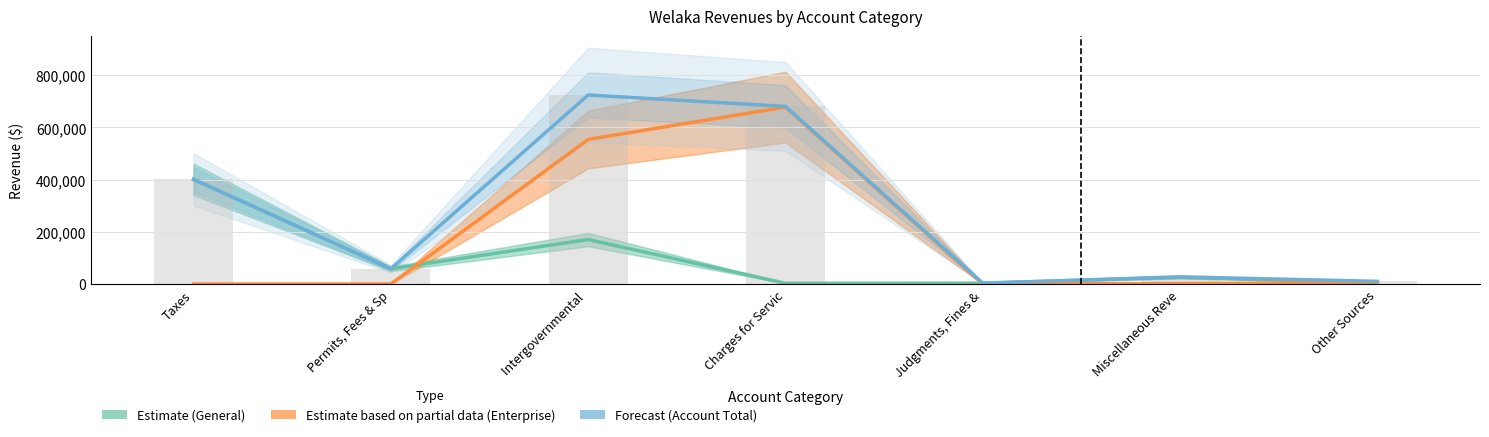

Is the value of General Fund at Intergovernmental  greater than the value of Account Total at Judgments, Fines &?

Yes